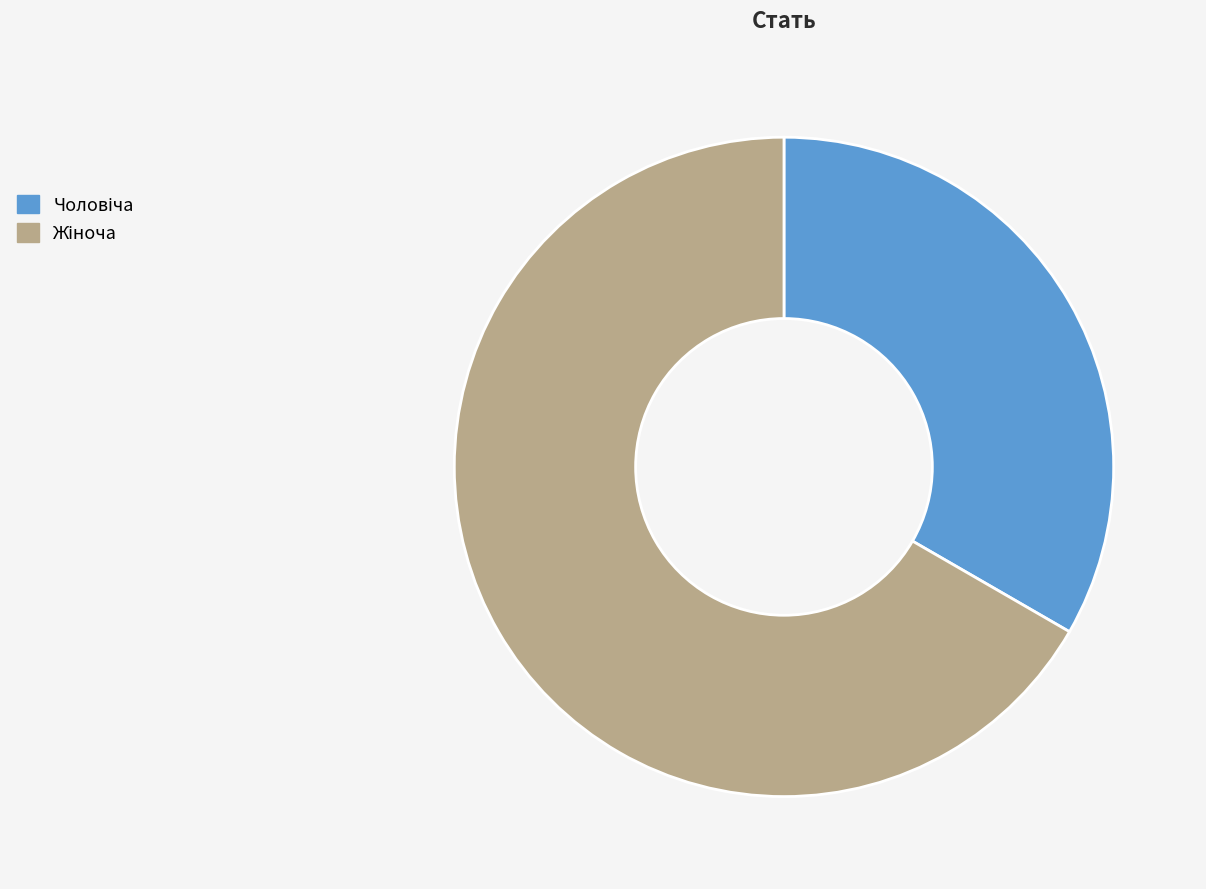

Does any single category account for the majority?

Yes